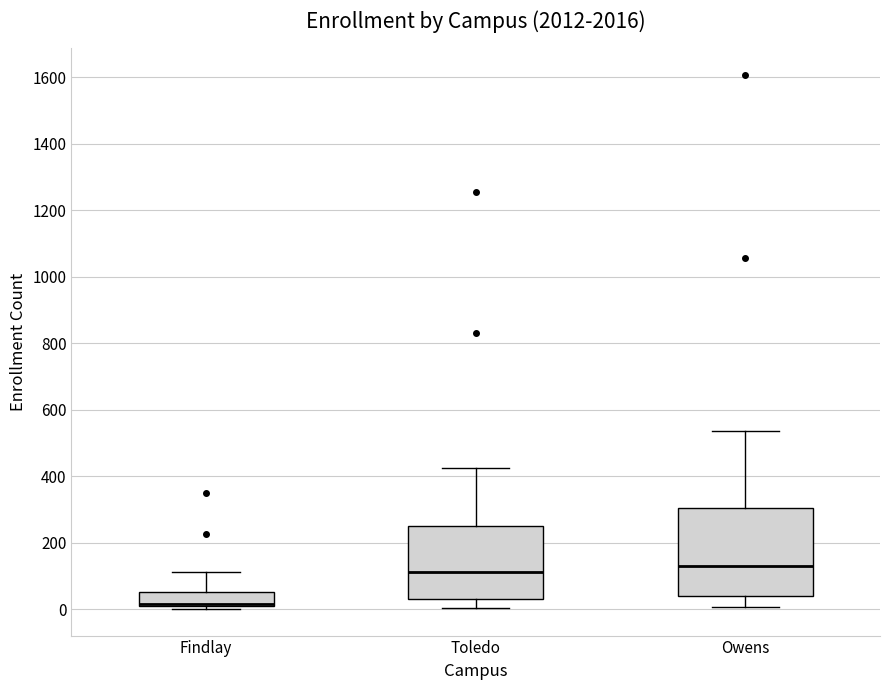

Which box is the tallest, from its lower edge to its upper edge?

Owens